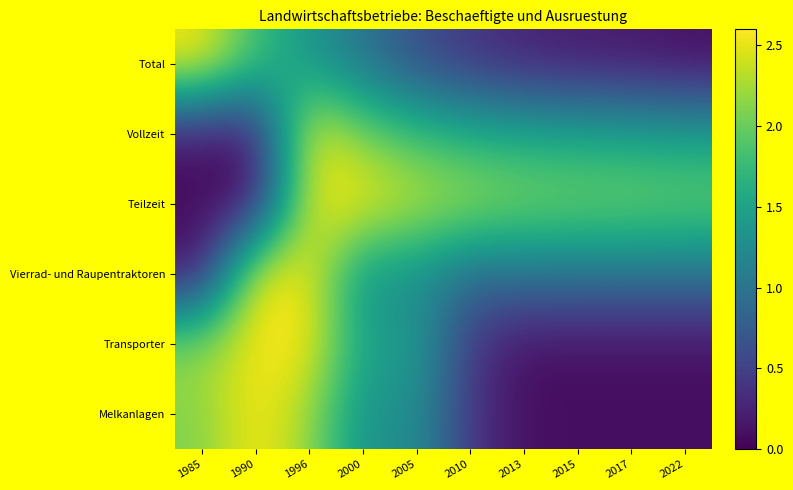

What is the difference between the highest and lowest values at 2013?

2.0